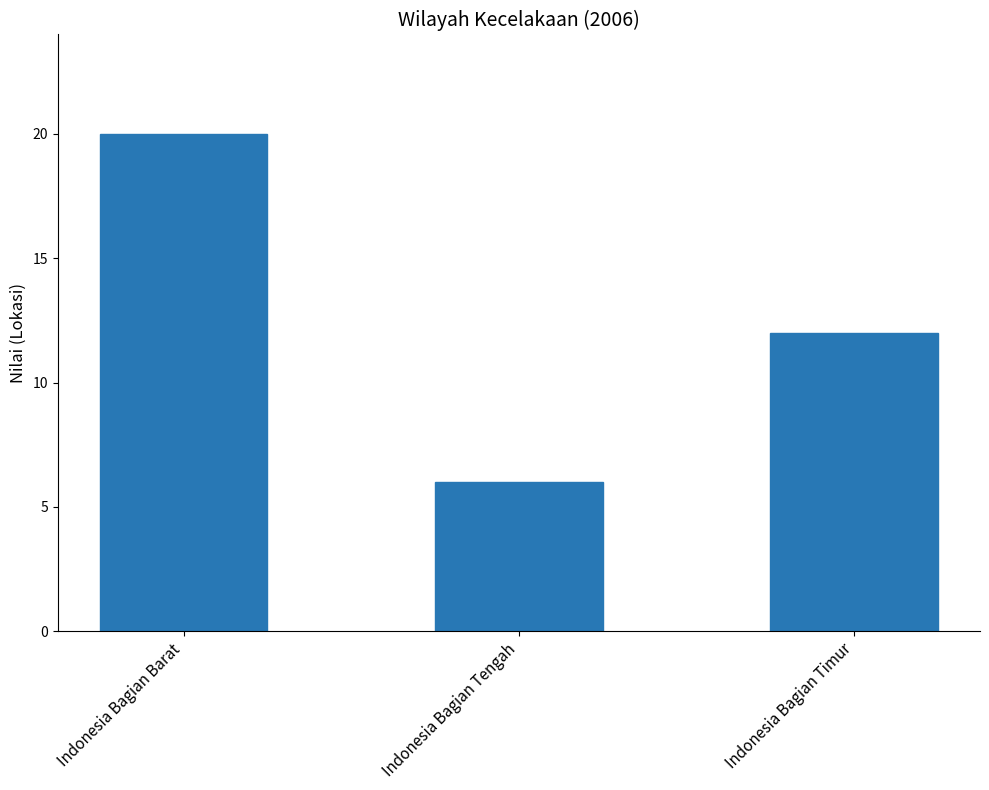

What is the smallest value displayed?

6